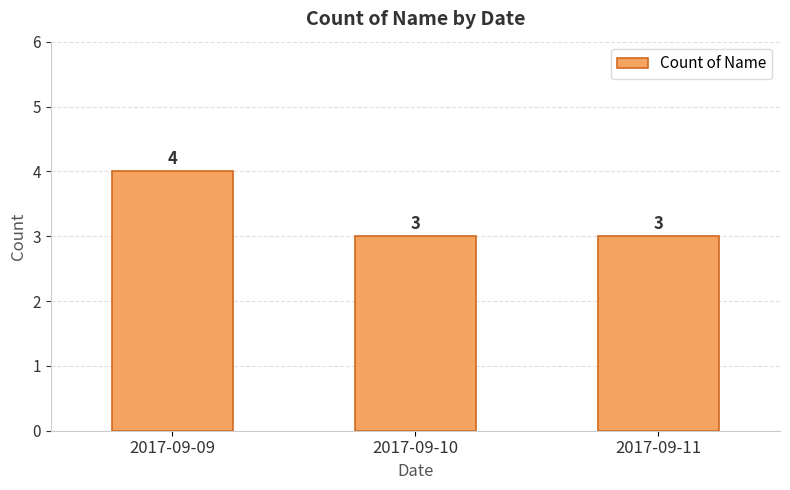

Does the chart contain any negative values?

No